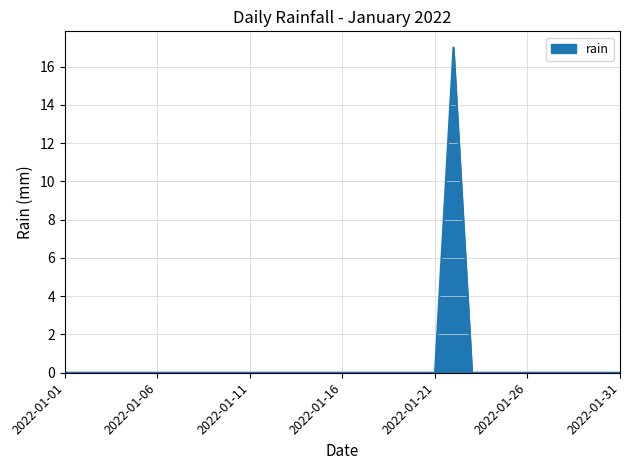

What is the greatest value displayed?

17